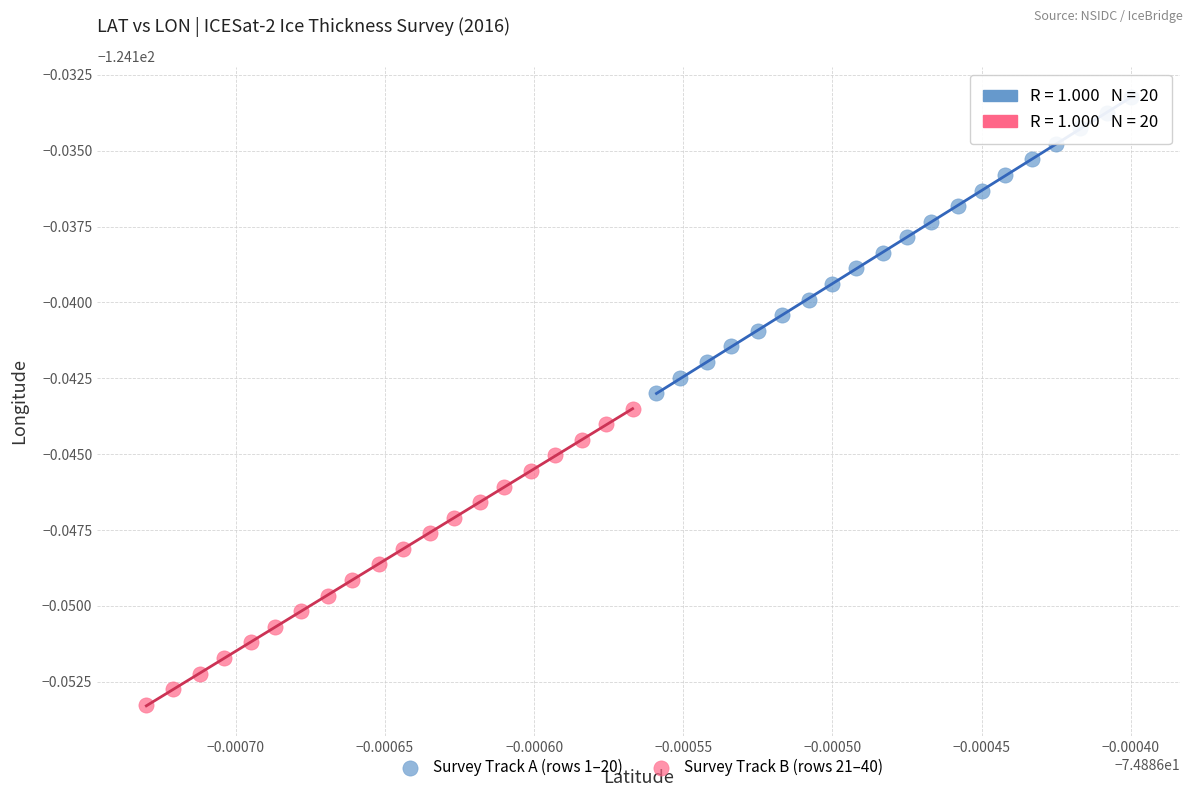

Which series reaches the minimum Y coordinate?

Survey Track B (rows 21–40)